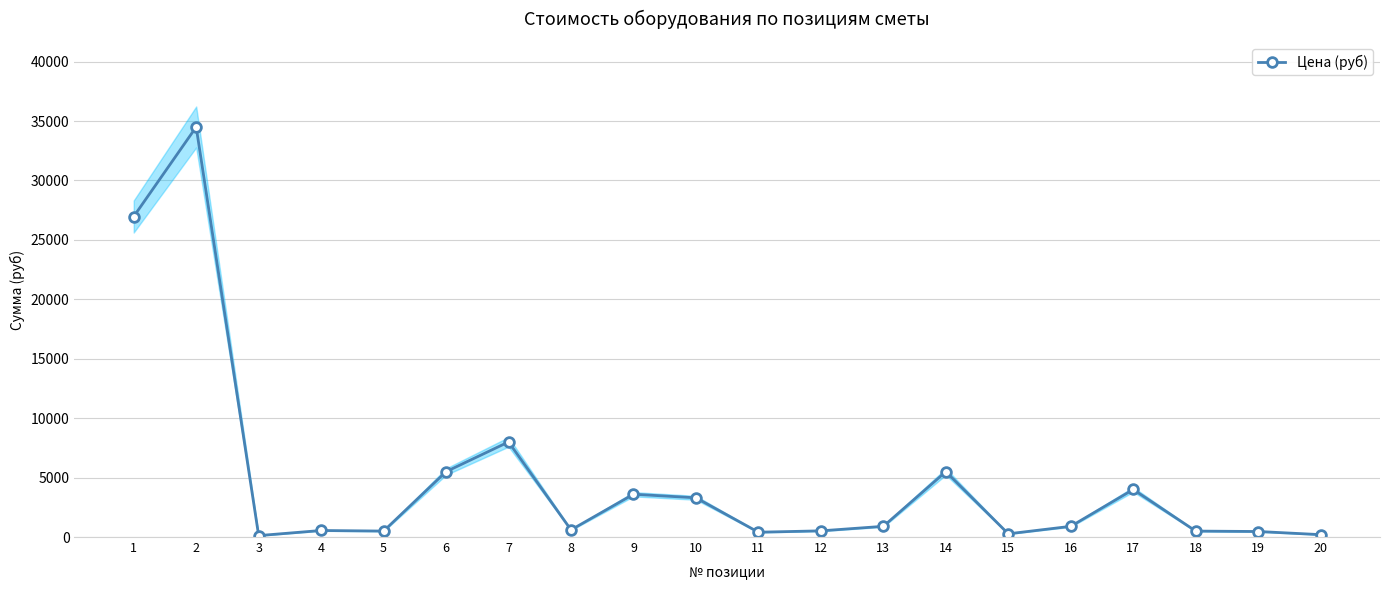

What is the smallest value displayed?

120